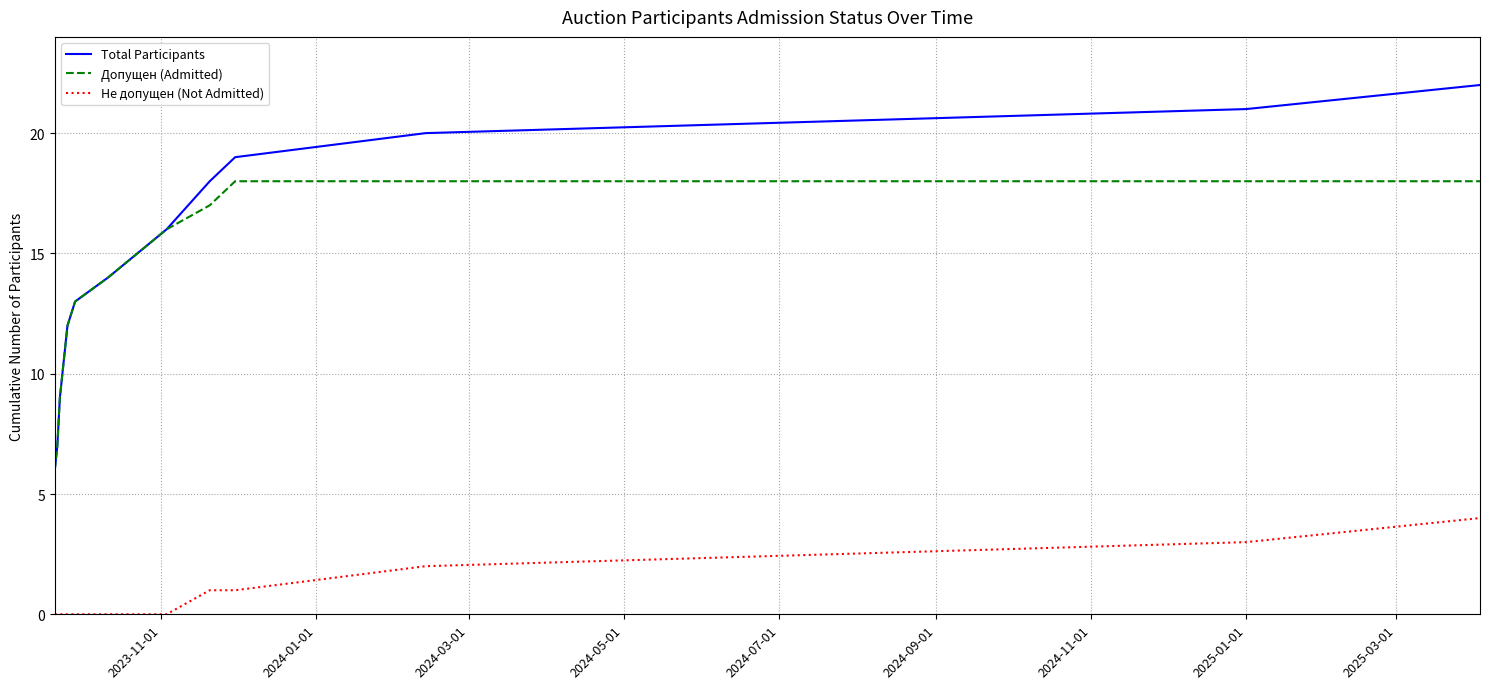

List the series in order of their peak value, highest first.

Total Participants, Допущен (Admitted), Не допущен (Not Admitted)